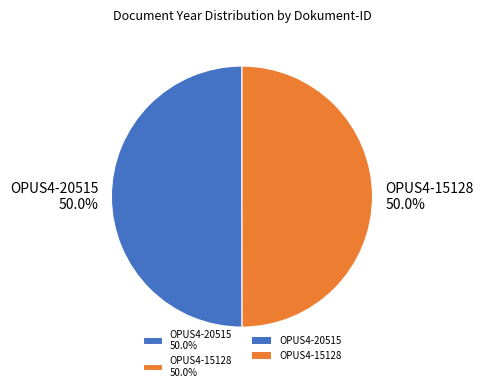

What percentage do OPUS4-20515 and OPUS4-15128 together represent?

100.0%